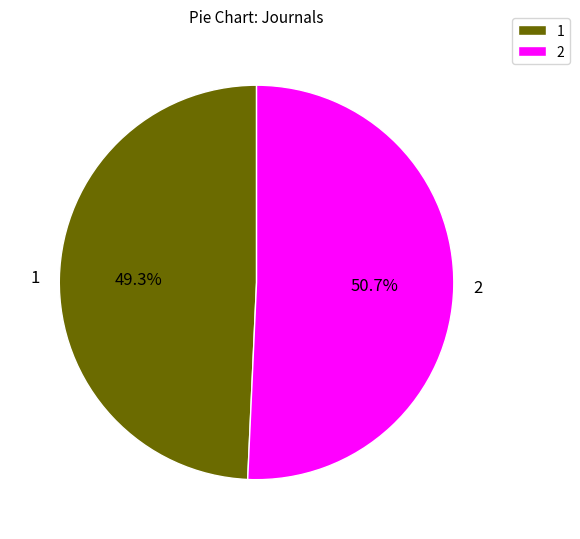

Between 2 and 1, which is larger?

2